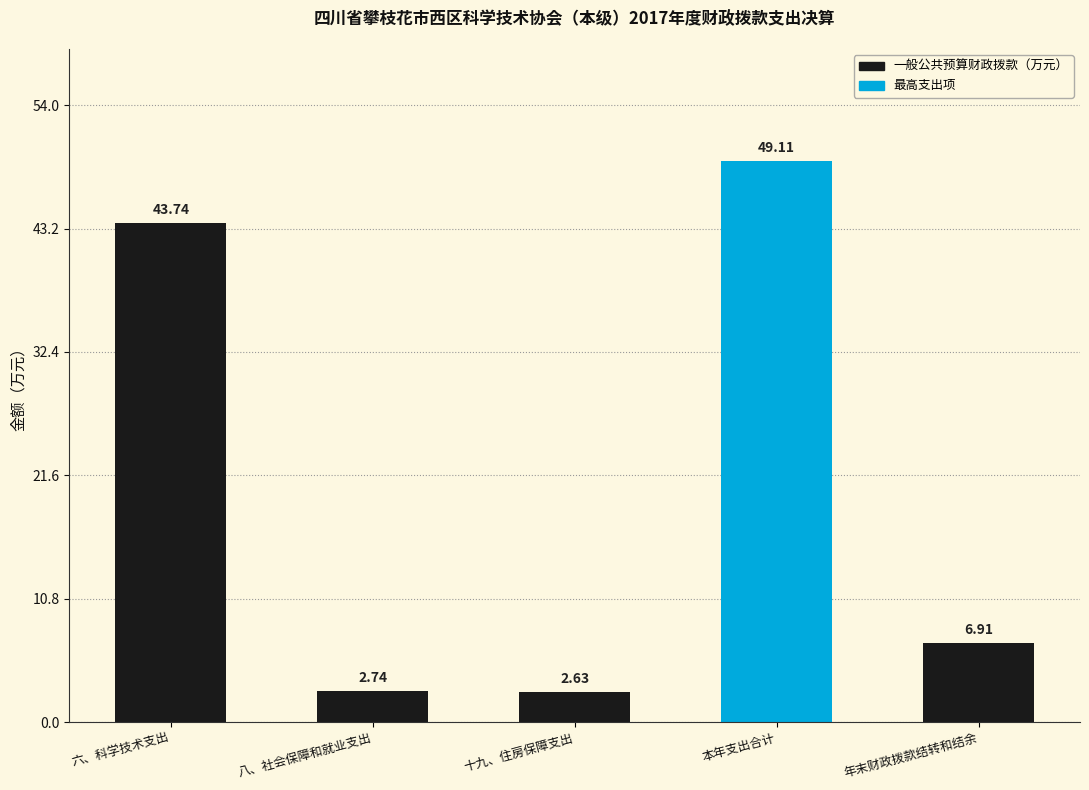

What is the difference between the second highest and minimum values?

41.1